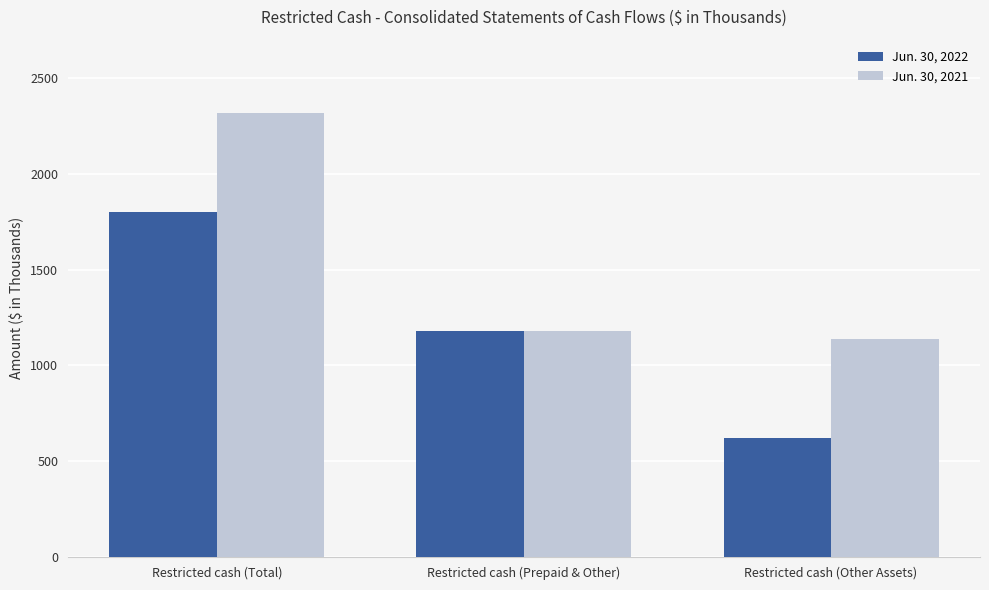

What is the label of the 2nd bar from the right?

Restricted cash (Prepaid & Other)